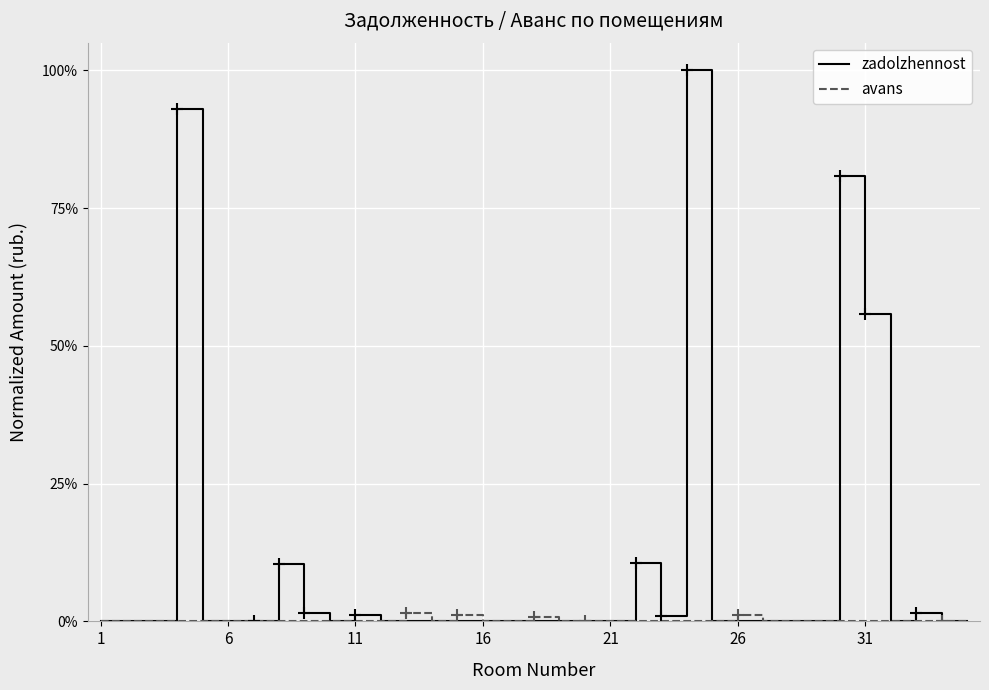

How many interior local peaks does the zadolzhennost series have?

7